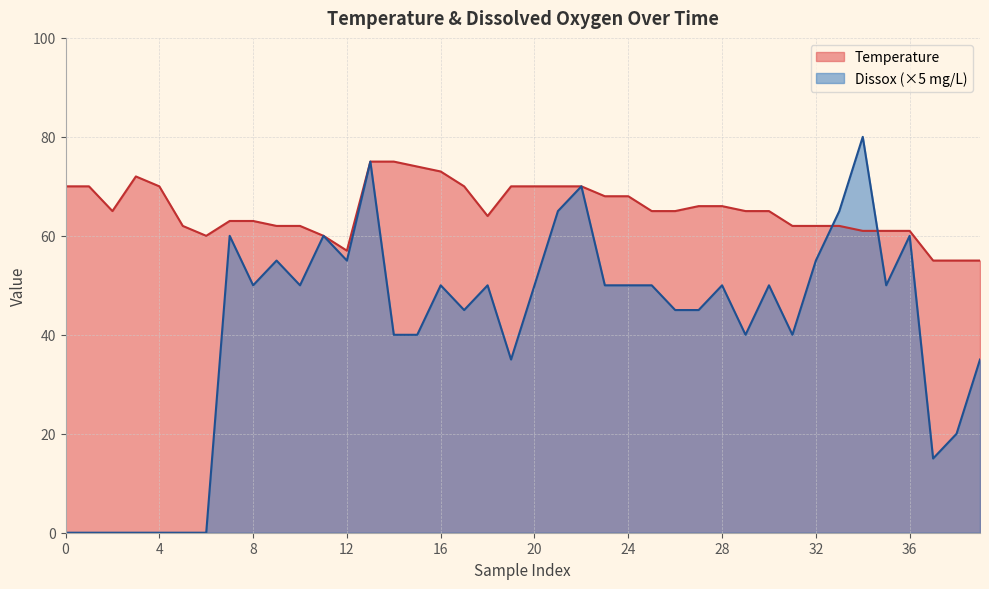

Does the chart display data point markers on the line(s)?

No